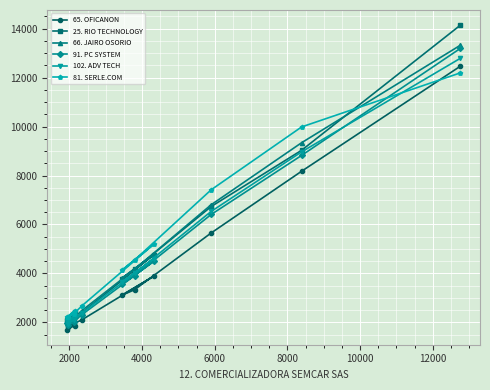

True or false: 25. RIO TECHNOLOGY and 91. PC SYSTEM intersect in this chart.

False